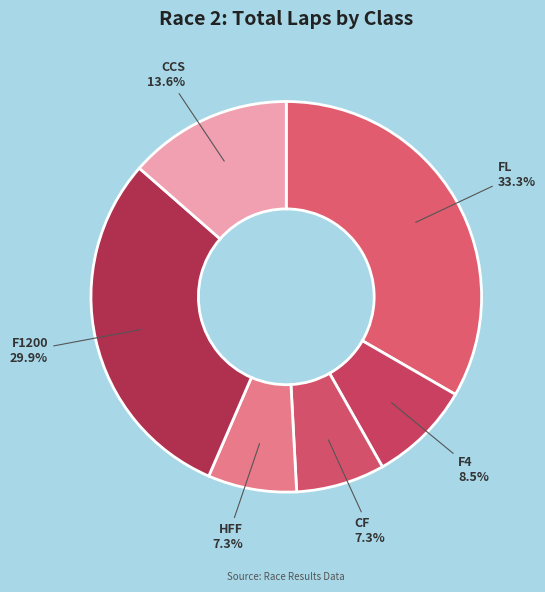

Is F4 the majority of the pie?

No